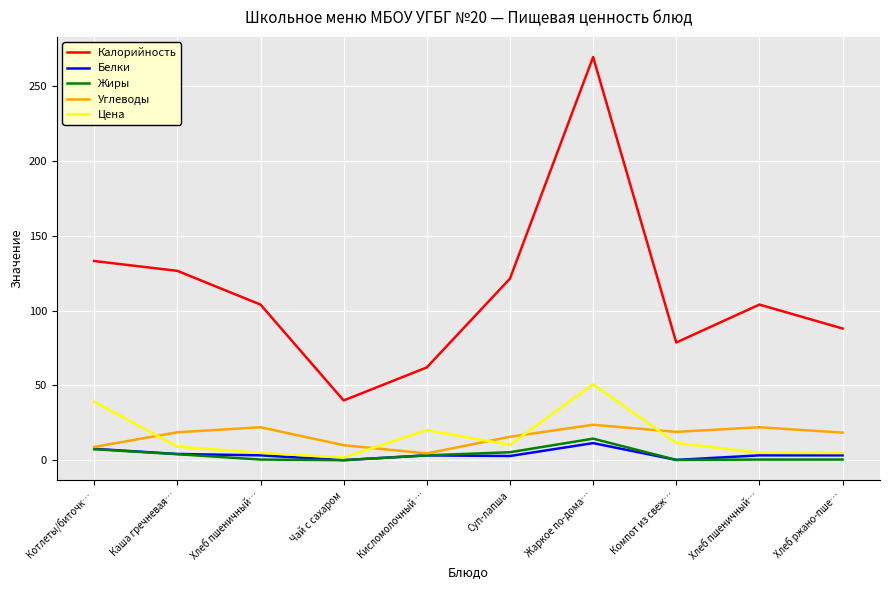

The Жиры series shows 5.3 at Суп-лапша. True or false?

True